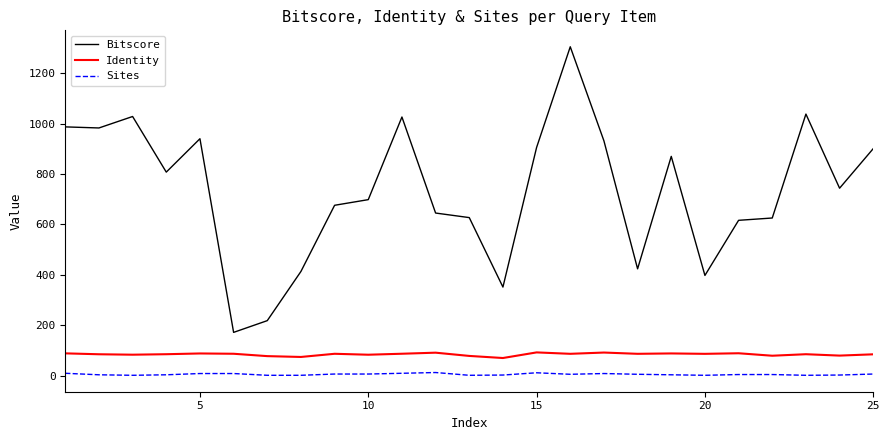

Which series has the widest spread of values?

Bitscore